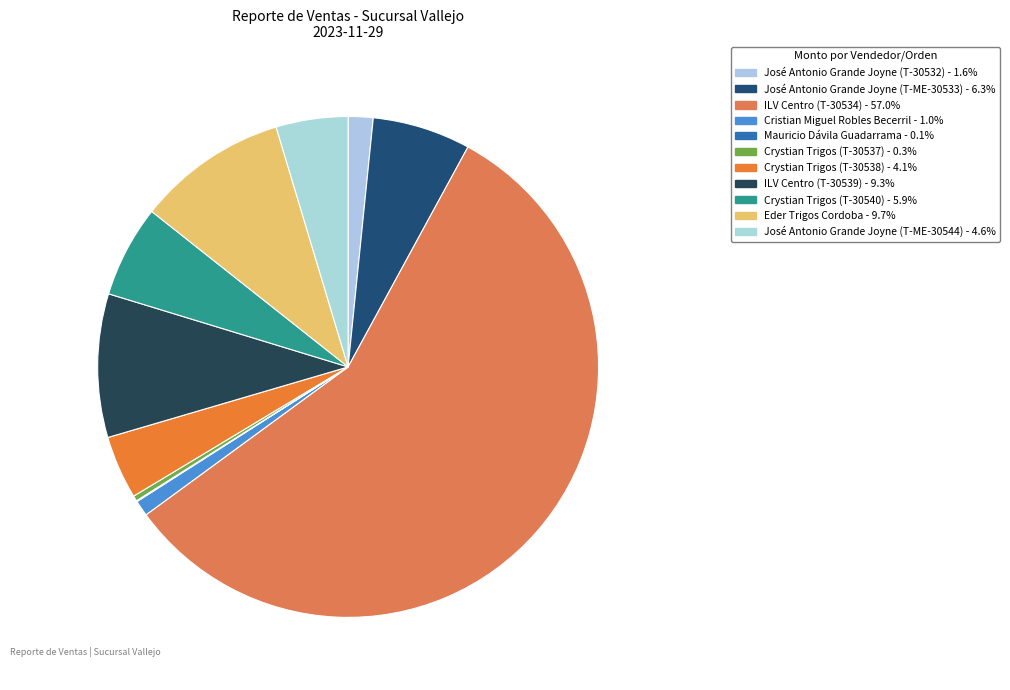

Between Crystian Trigos (T-30540) and Mauricio Dávila Guadarrama, which is larger?

Crystian Trigos (T-30540)